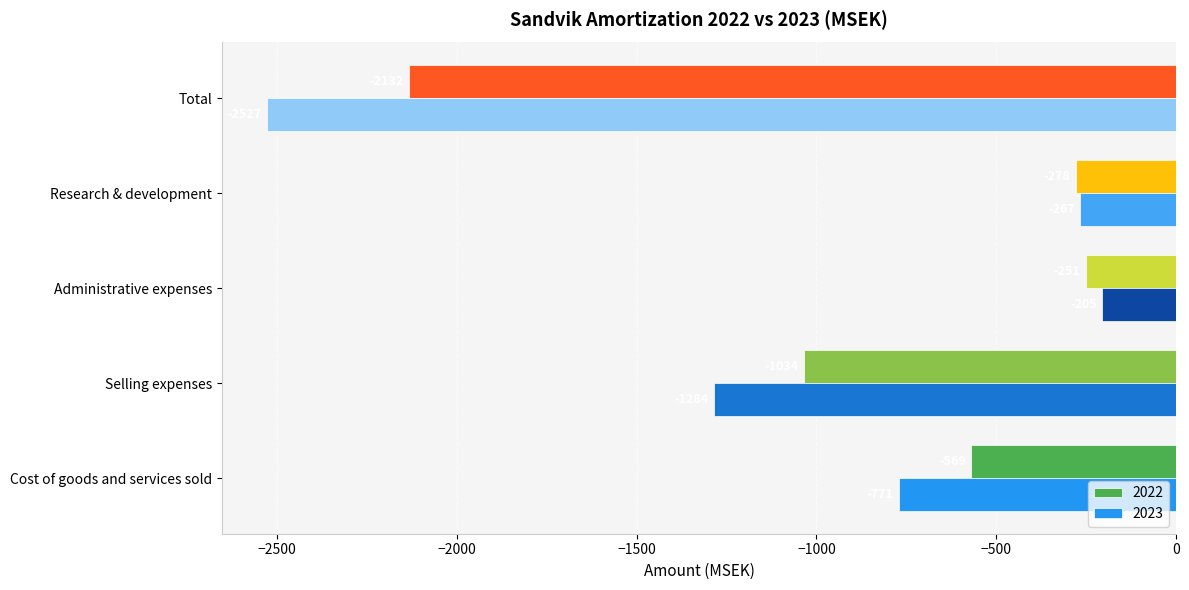

Is the value of 2022 at Cost of goods and services sold greater than the value of 2023 at Selling expenses?

Yes